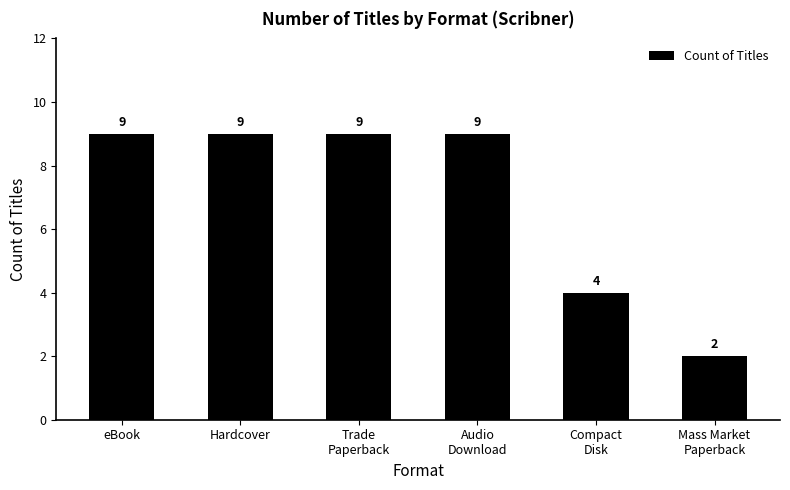

How many values are between 4 and 9?

5